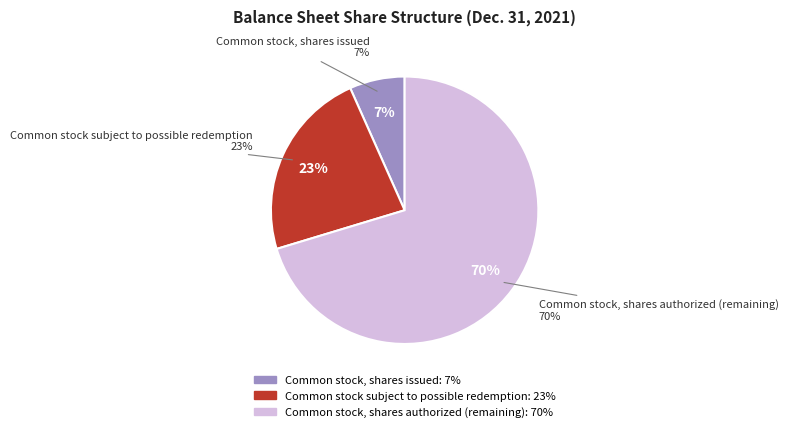

Which category has the biggest portion of the pie?

Common stock, shares authorized